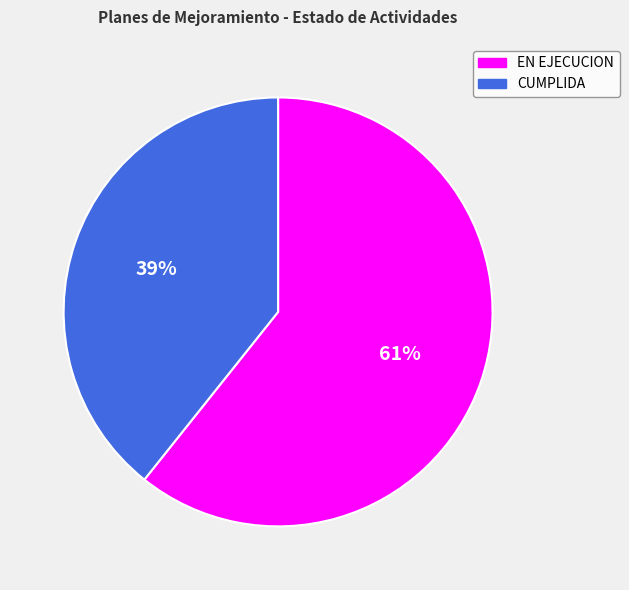

Do EN EJECUCION and CUMPLIDA together represent more than half of the pie?

Yes